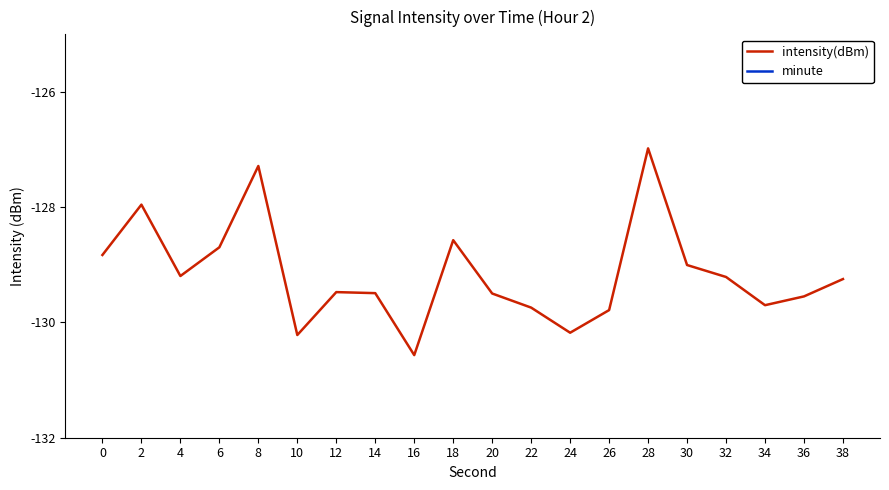

Between 20 and 34, which is larger?

20